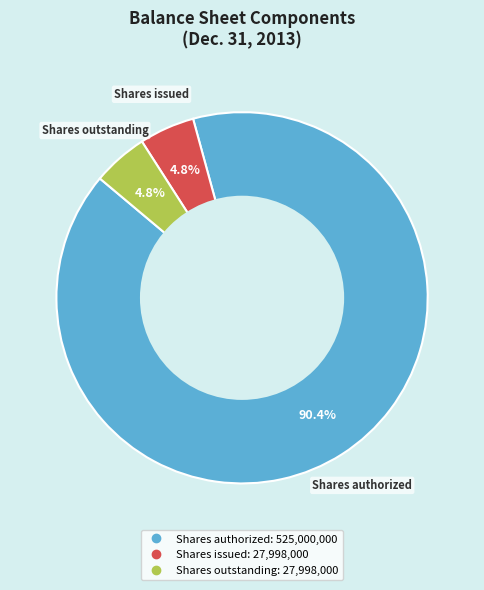

Does any single category account for the majority?

Yes